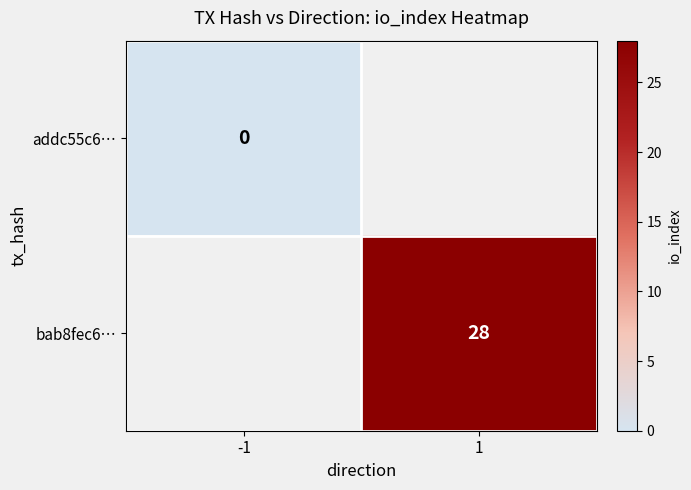

Is it true that bab8fec6… equals 6 at 1?

False